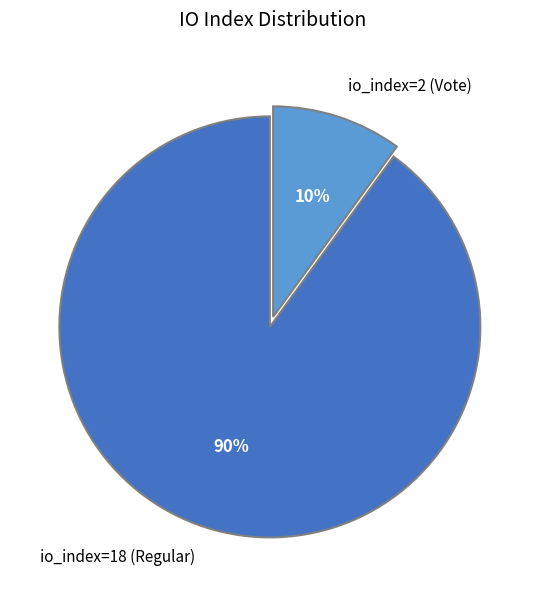

Which category has the biggest portion of the pie?

io_index=18 (Regular)